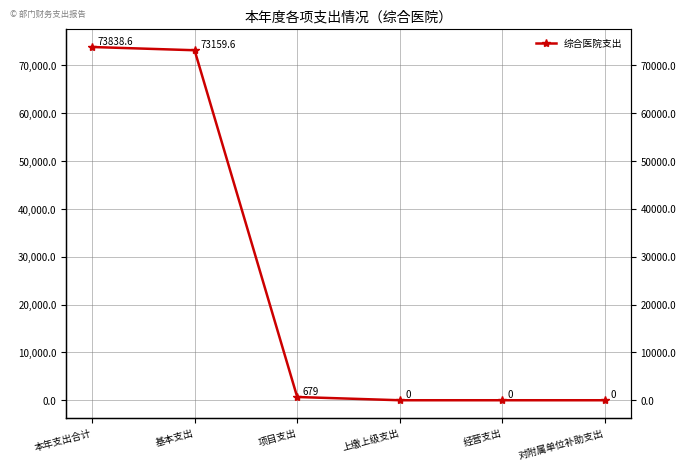

What is the sum of the values at 项目支出 and 基本支出?

73838.6